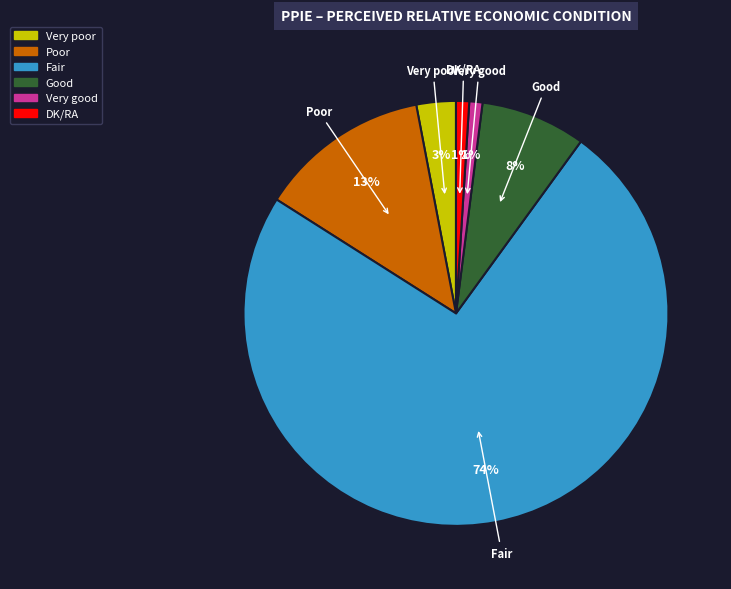

Between Very poor and DK/RA, which is larger?

Very poor